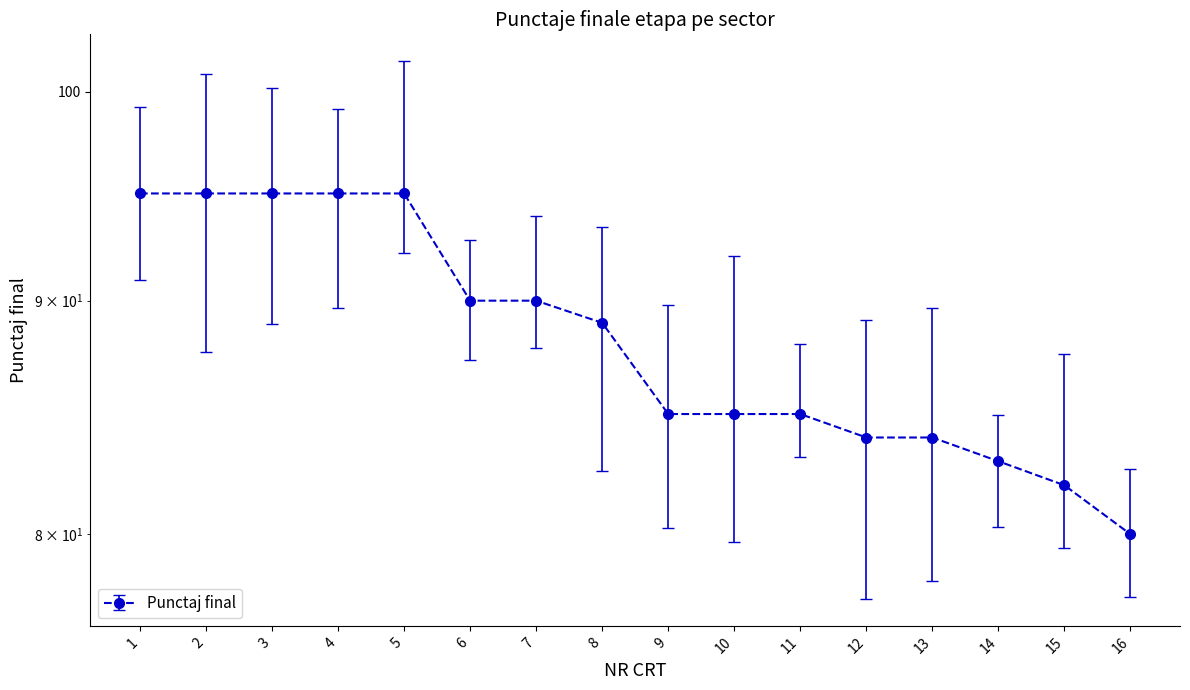

Is this an area chart (filled region under the line)?

No